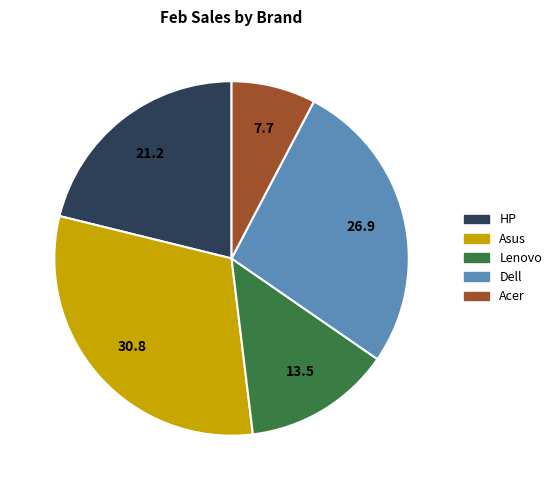

Approximately how many times larger is the value at Asus compared to Lenovo?

2.3